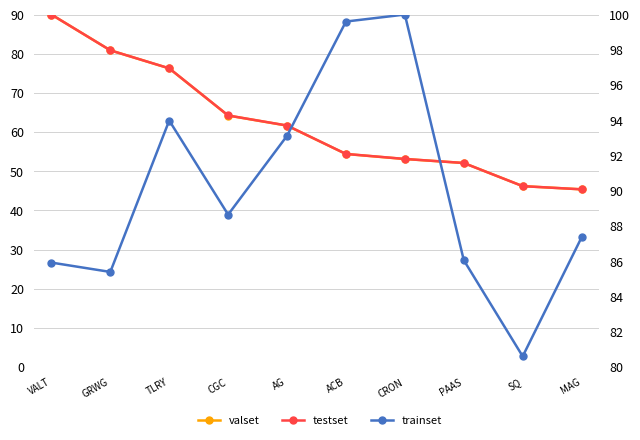

What is the greatest value displayed?

100.0